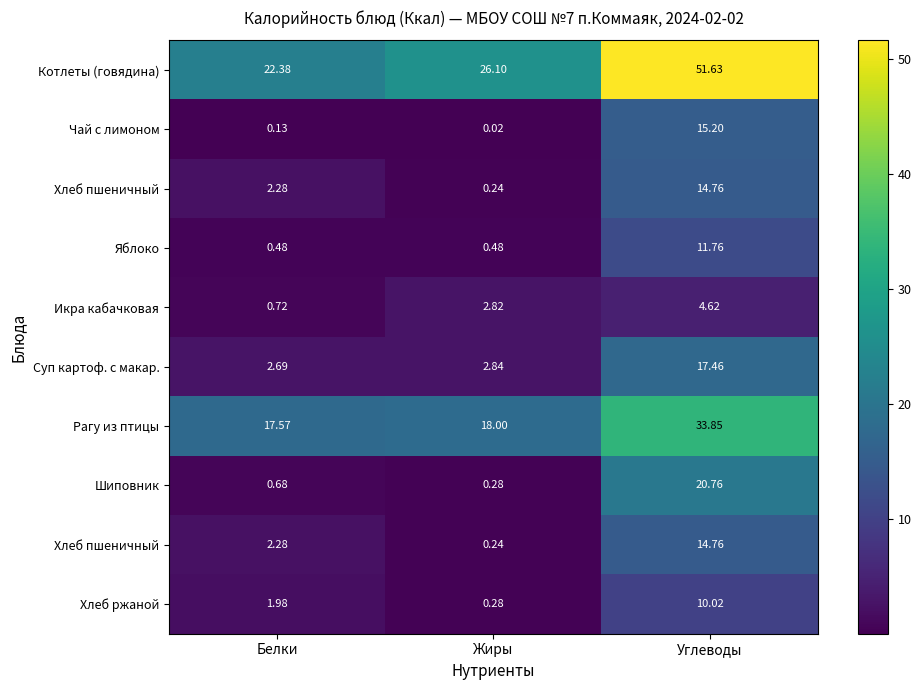

At how many categories does at least one series exceed 49?

1